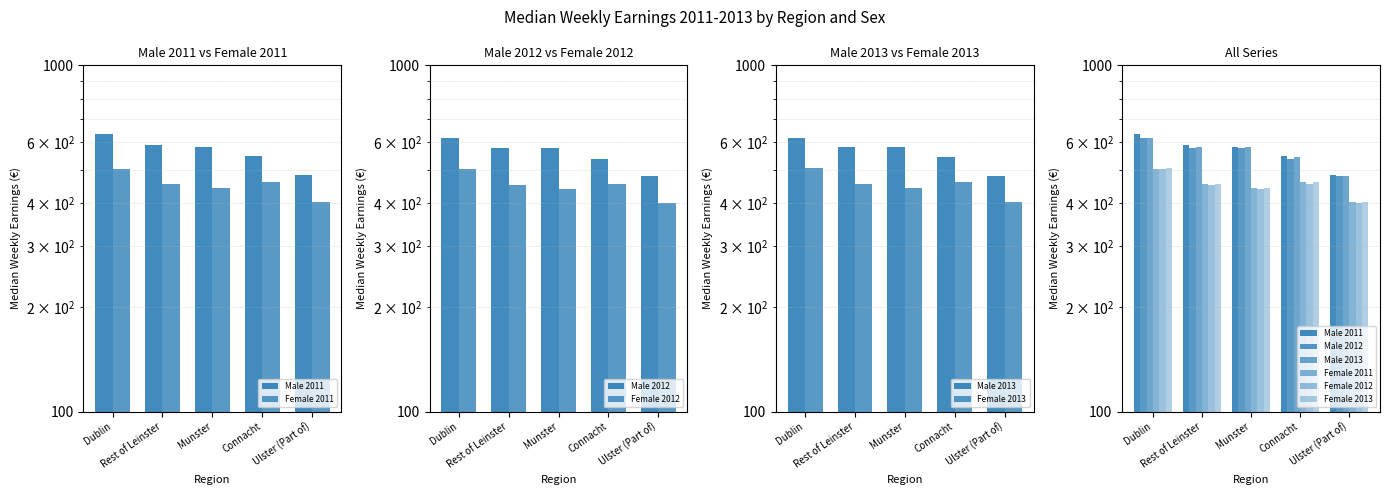

How many data points in Male 2013 are less than 580?

2